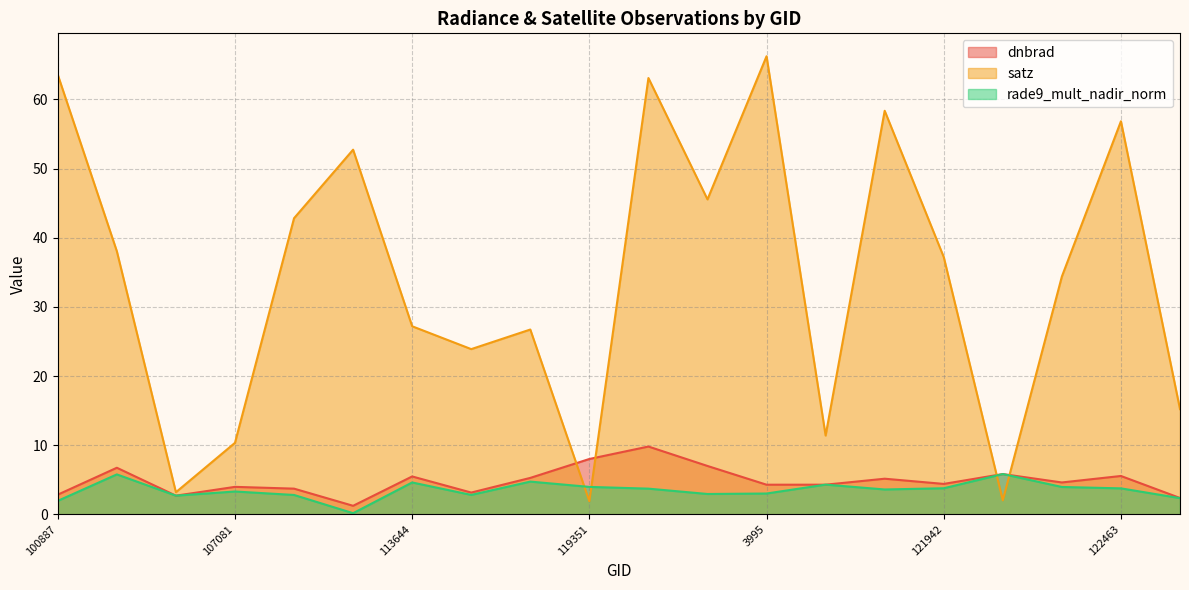

At which category does the chart reach its minimum across all series?

113478